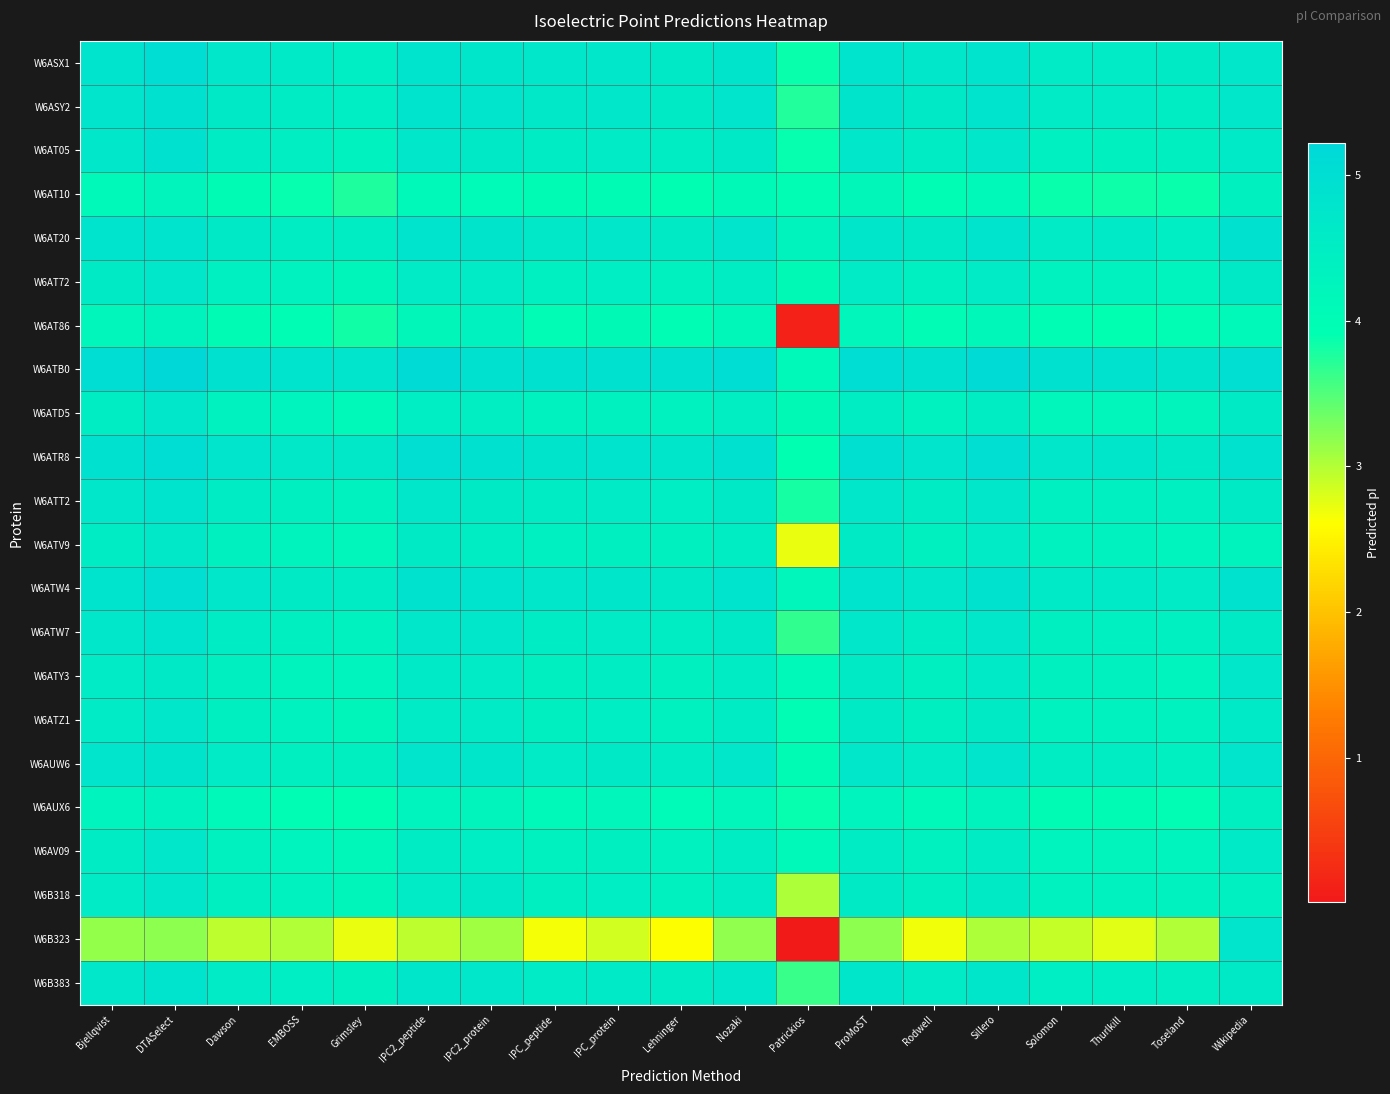

Rank the series at Thurlkill from lowest to highest value.

W6B323, W6AT10, W6AT86, W6AUX6, W6ATD5, W6AV09, W6ATV9, W6AT72, W6ATZ1, W6B318, W6ATY3, W6AT05, W6ATT2, W6ATW7, W6B383, W6AUW6, W6ASX1, W6ASY2, W6AT20, W6ATW4, W6ATR8, W6ATB0